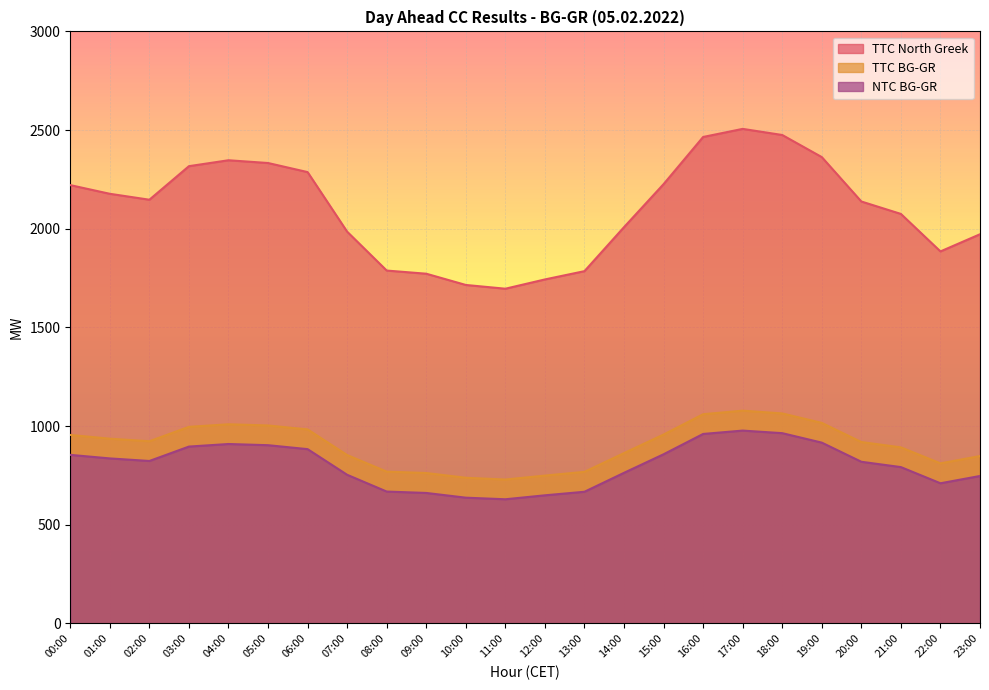

Count the number of categories in the chart.

24